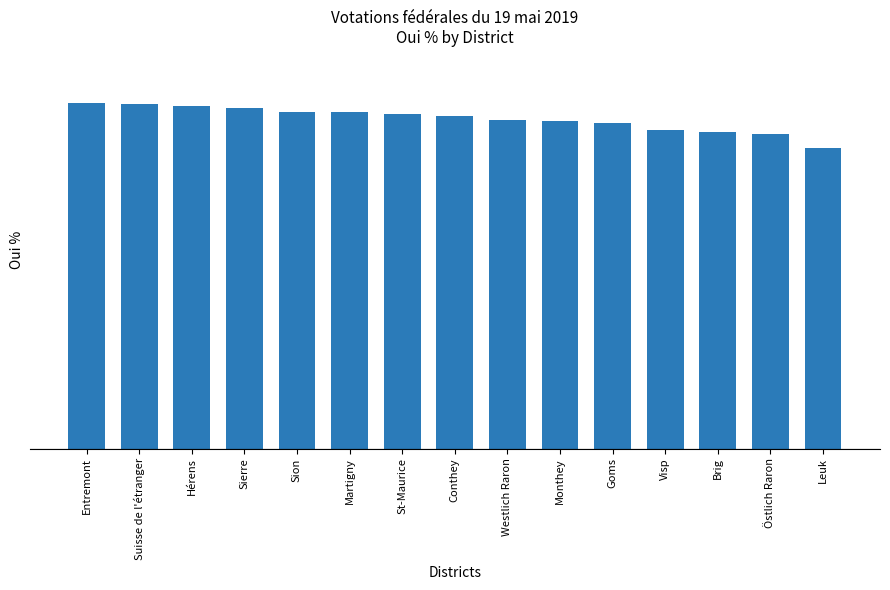

What is the label of the 10th bar from the left?

Monthey